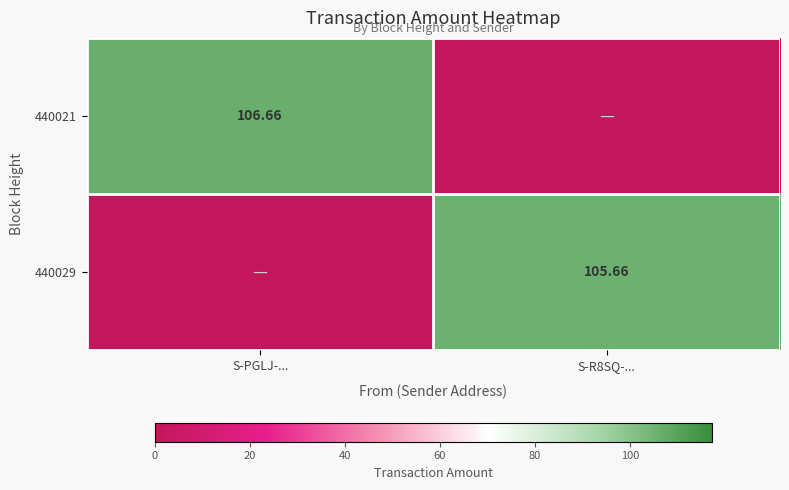

True or false: 440029 has a value of 105.7 at S-R8SQ-....

True